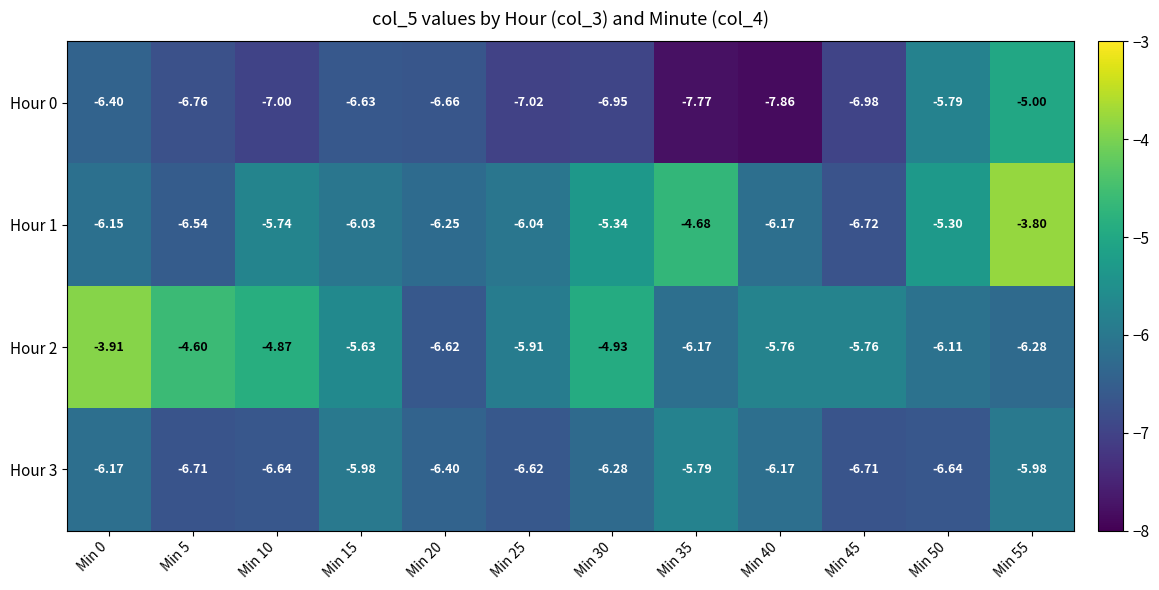

What is the maximum value shown in the chart?

-3.8